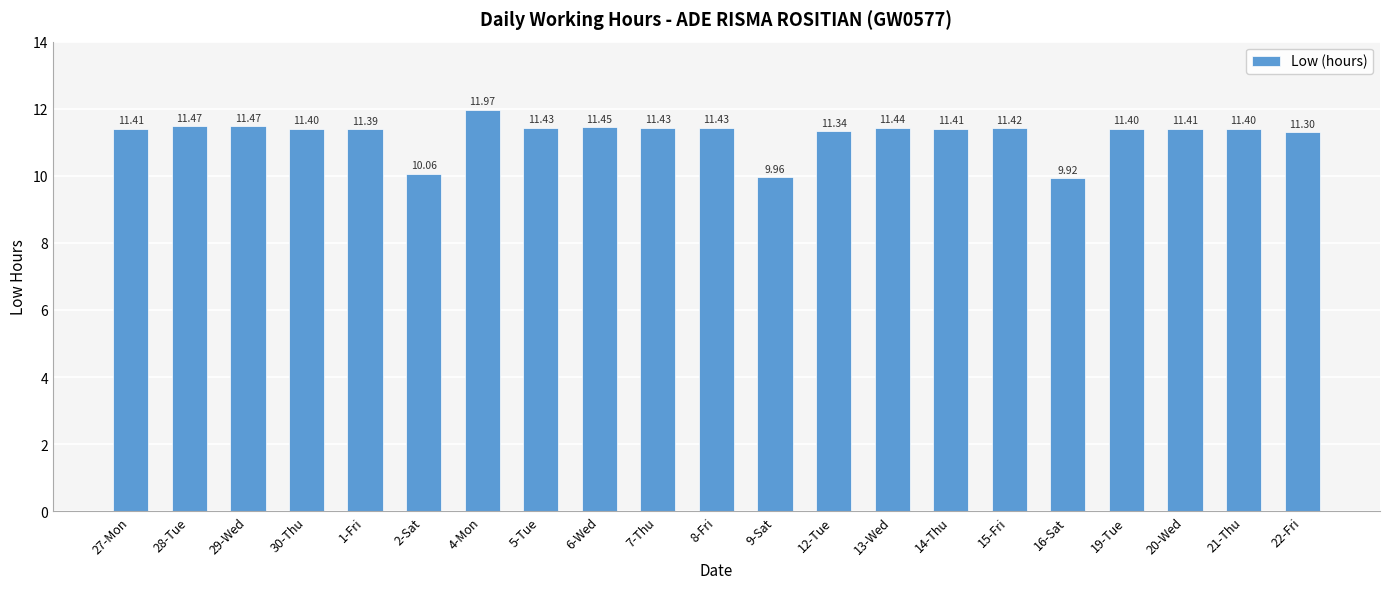

What is the approximate value at 8-Fri?

11.4